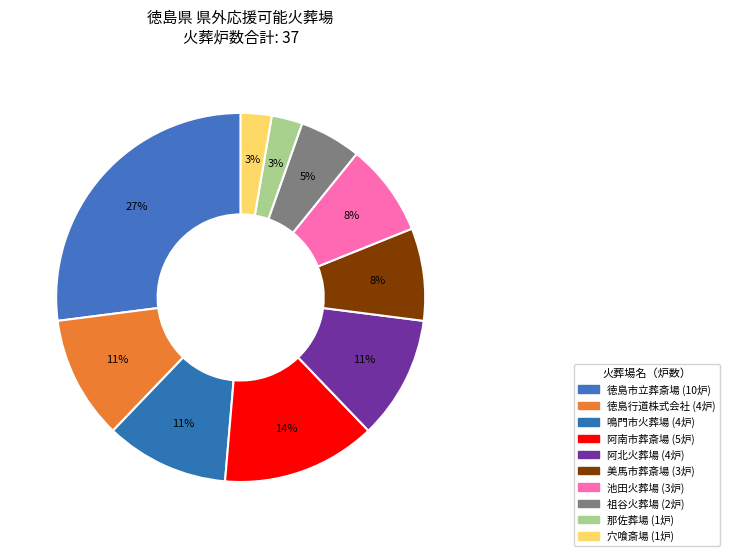

Approximately how many times larger is the value at 穴喰斎場 compared to 徳島市立葬斎場?

0.1